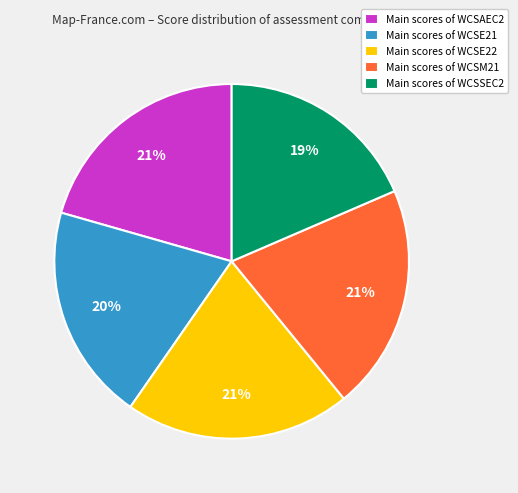

How many slices are in this pie chart?

5